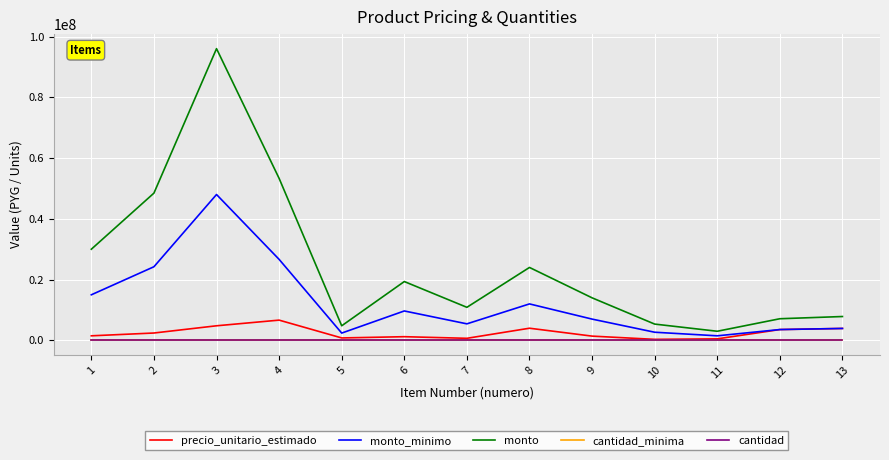

What is the sum of the monto_minimo values at 10 and 6?

12360000